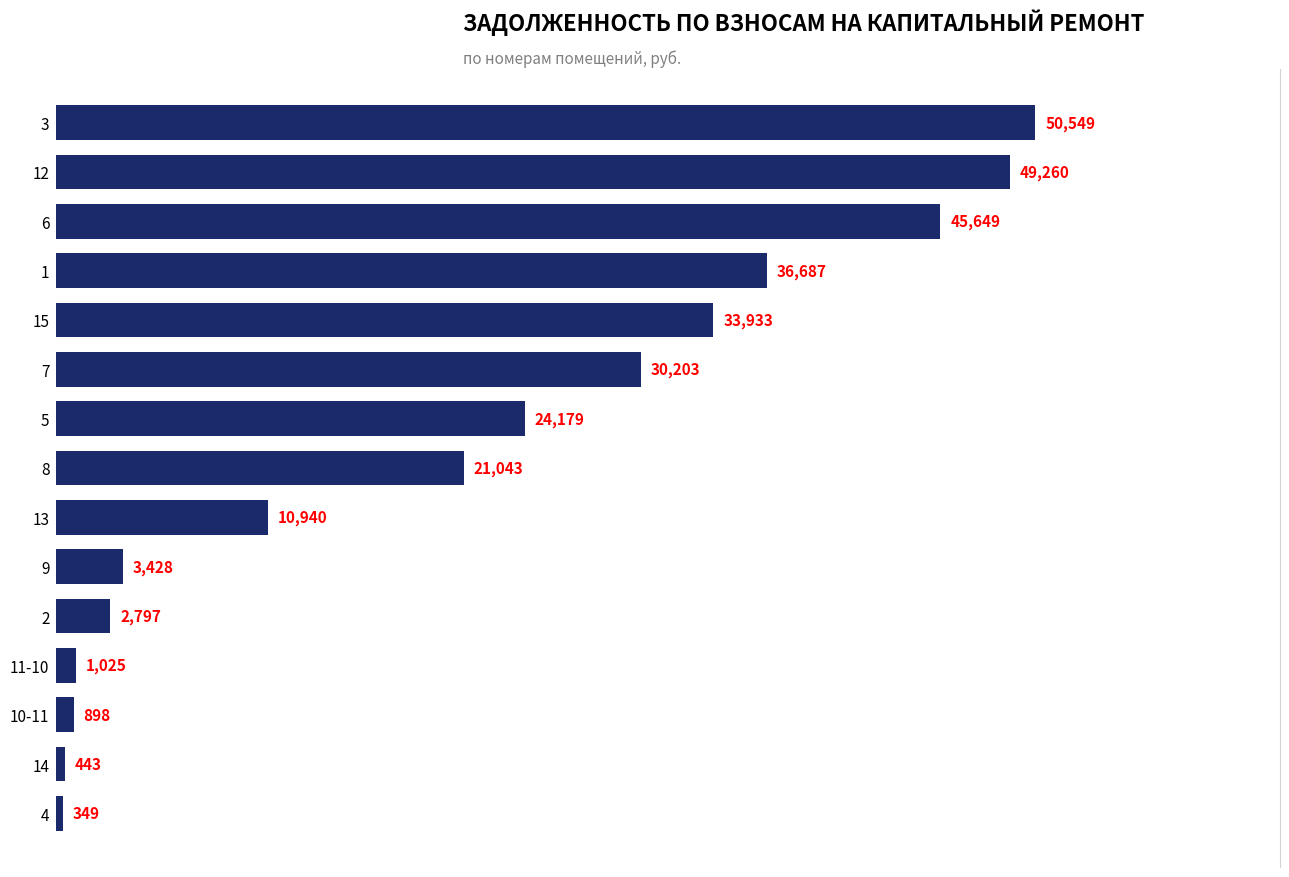

What is the ratio of the value at 2 to the value at 11-10?

2.7